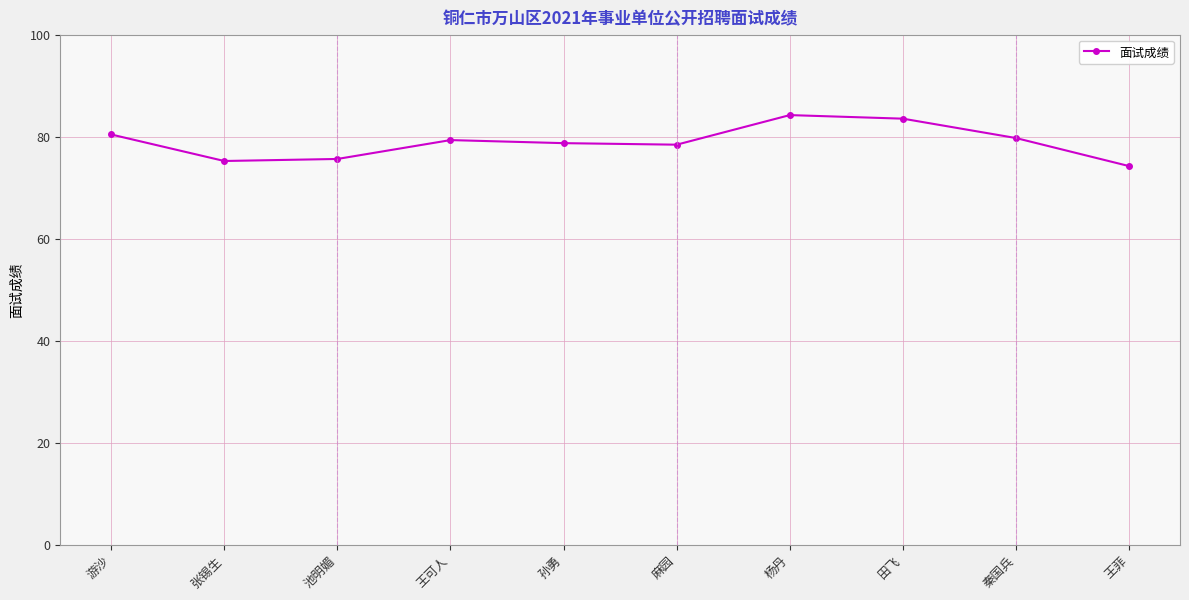

How many series are shown in this chart?

1